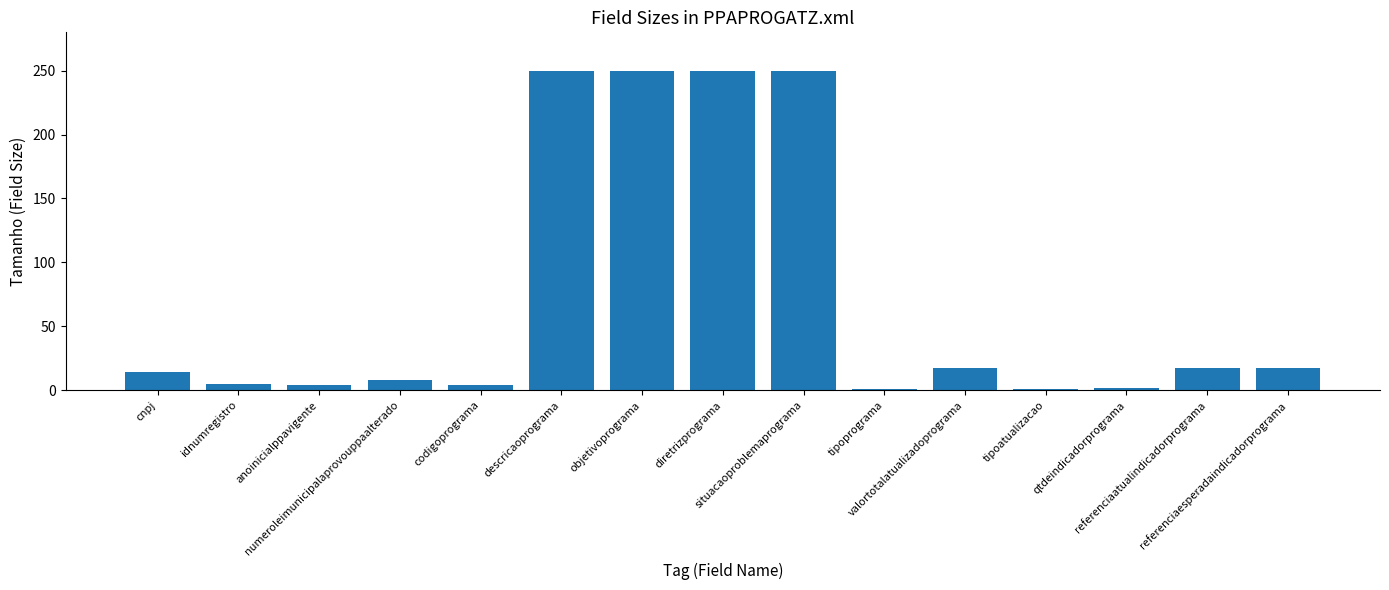

What is the average value?

73